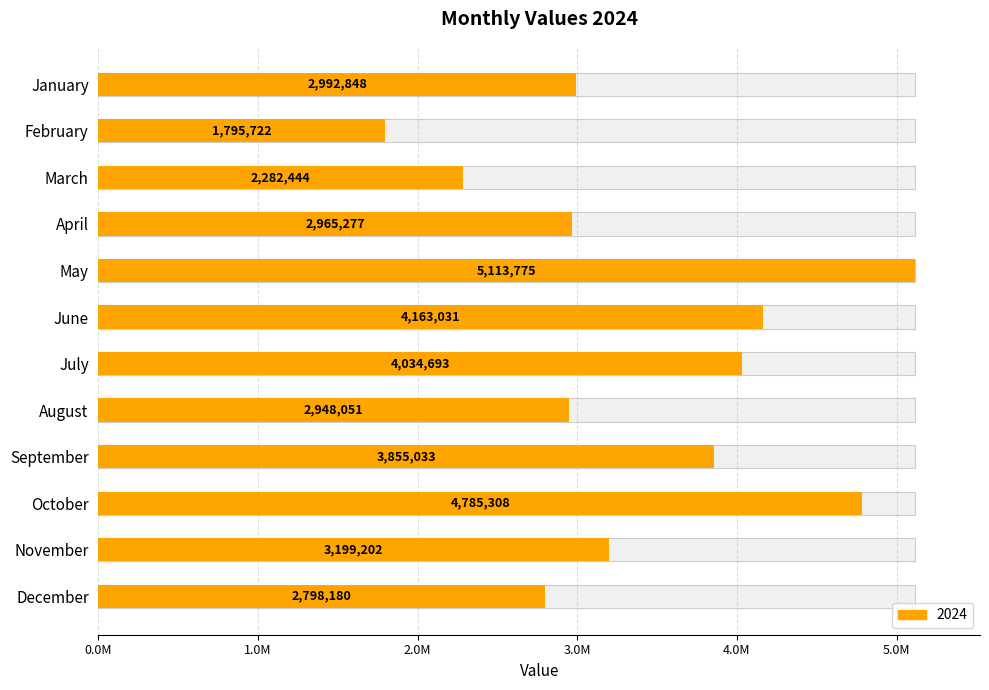

Is it true that the value at February is 619397?

False